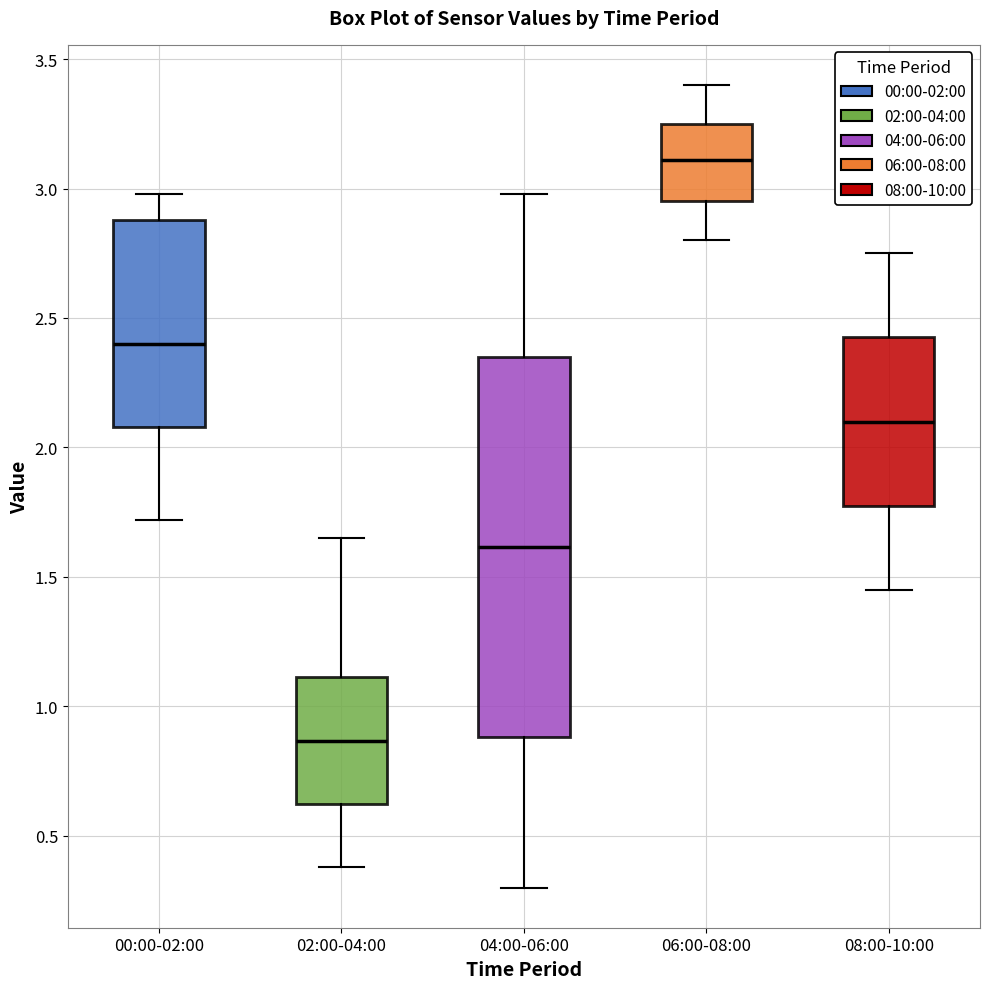

Reading left to right, read every box against the y-axis: the position of its median line, the range the box covers, and the ends of its whiskers. The values are not printed on the chart, so give them approximately, as read against the axis.

00:00-02:00: median 2.40, box 2.10 to 2.90, whiskers 1.70 to 3.00
02:00-04:00: median 0.85, box 0.60 to 1.10, whiskers 0.40 to 1.65
04:00-06:00: median 1.60, box 0.90 to 2.35, whiskers 0.30 to 3.00
06:00-08:00: median 3.10, box 2.95 to 3.25, whiskers 2.80 to 3.40
08:00-10:00: median 2.10, box 1.75 to 2.45, whiskers 1.45 to 2.75